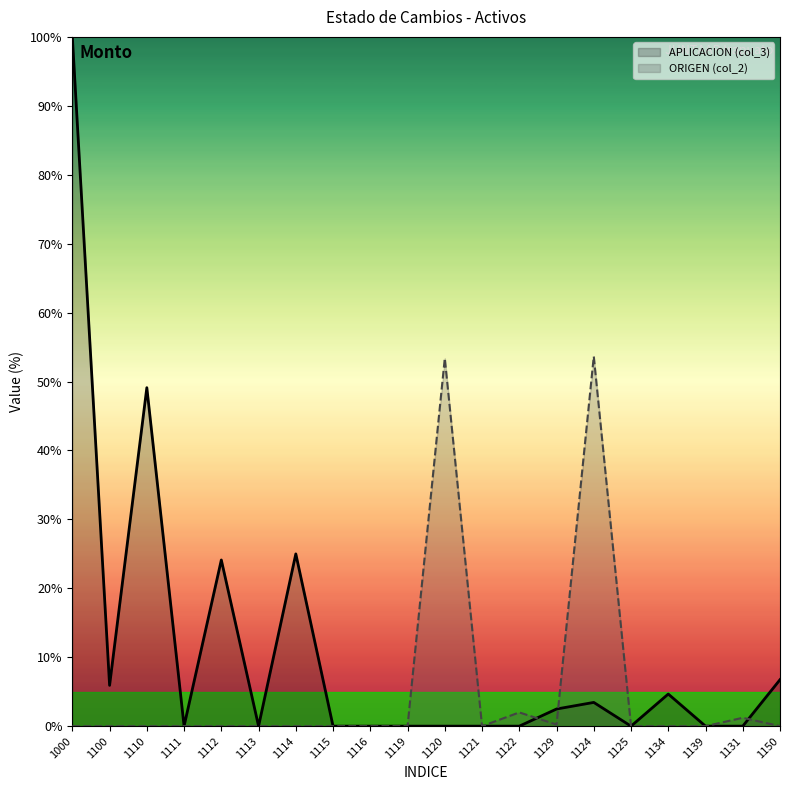

How many lines are shown in the chart?

2